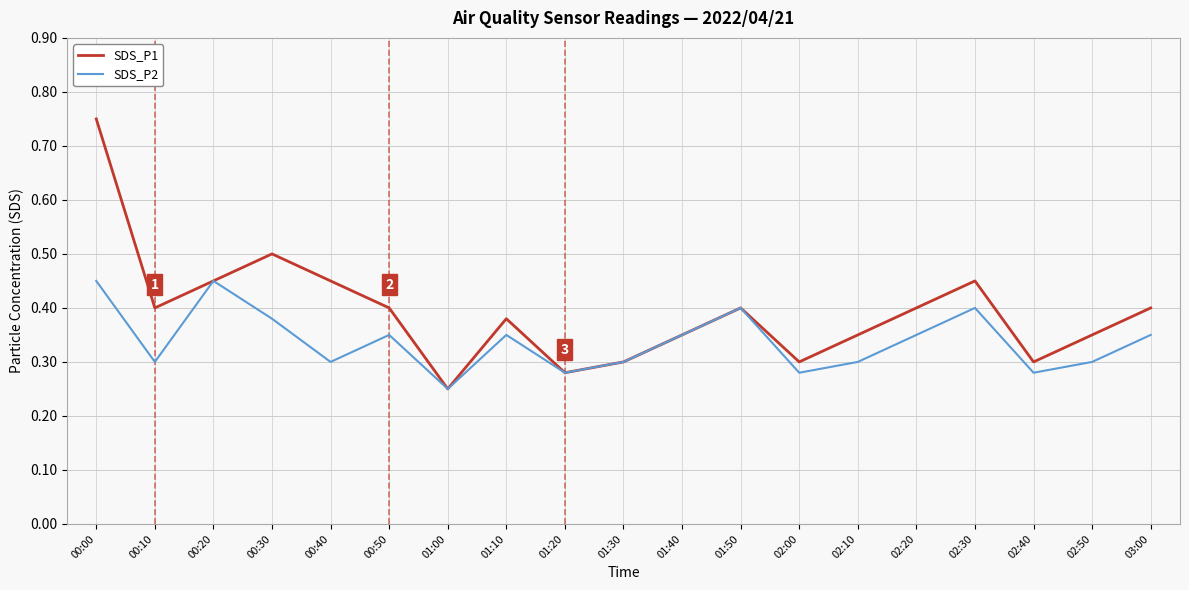

Is it true that SDS_P1 equals 0.1 at 00:30?

False